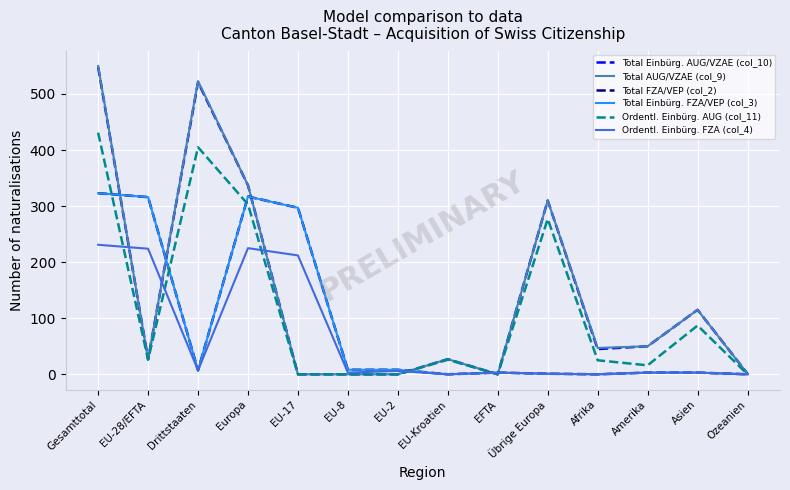

True or false: Ordentl. Einbürg. AUG (col_11) and Total Einbürg. FZA/VEP (col_3) intersect in this chart.

True